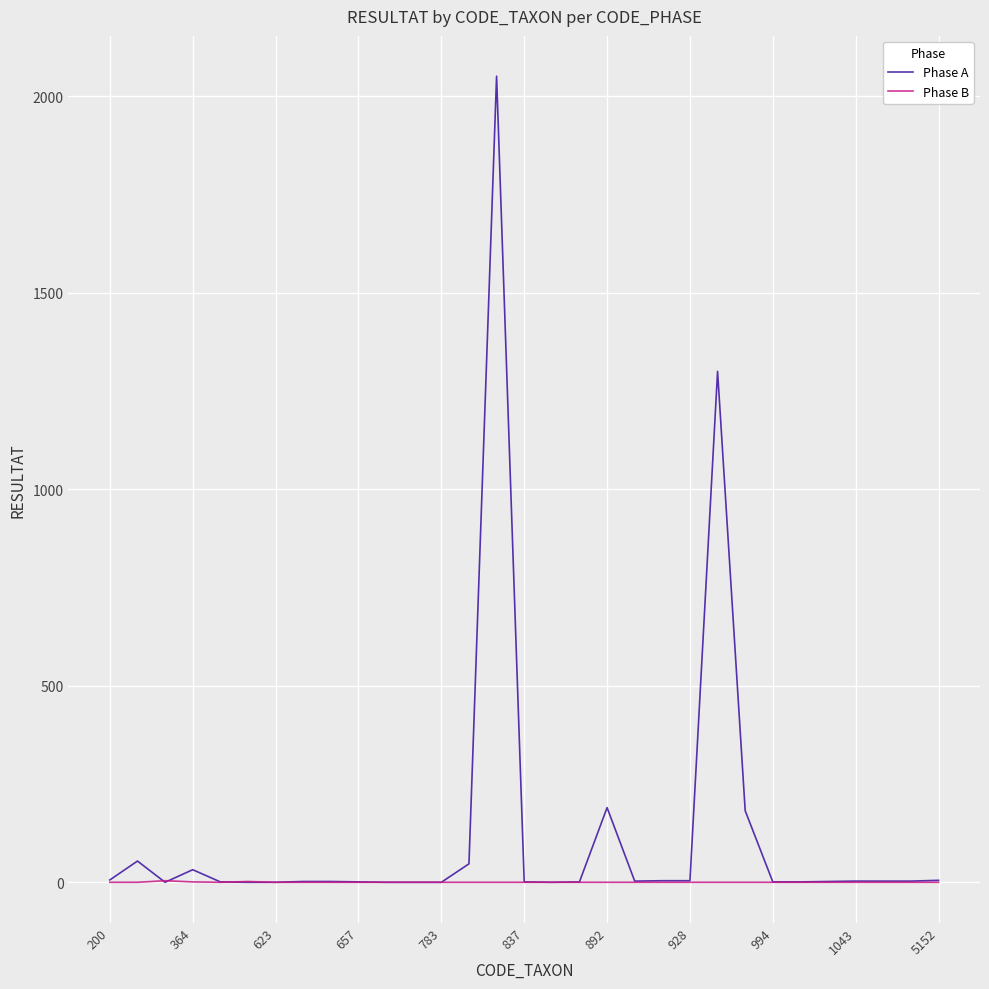

Rank the series by their maximum value, from lowest to highest.

Phase B, Phase A